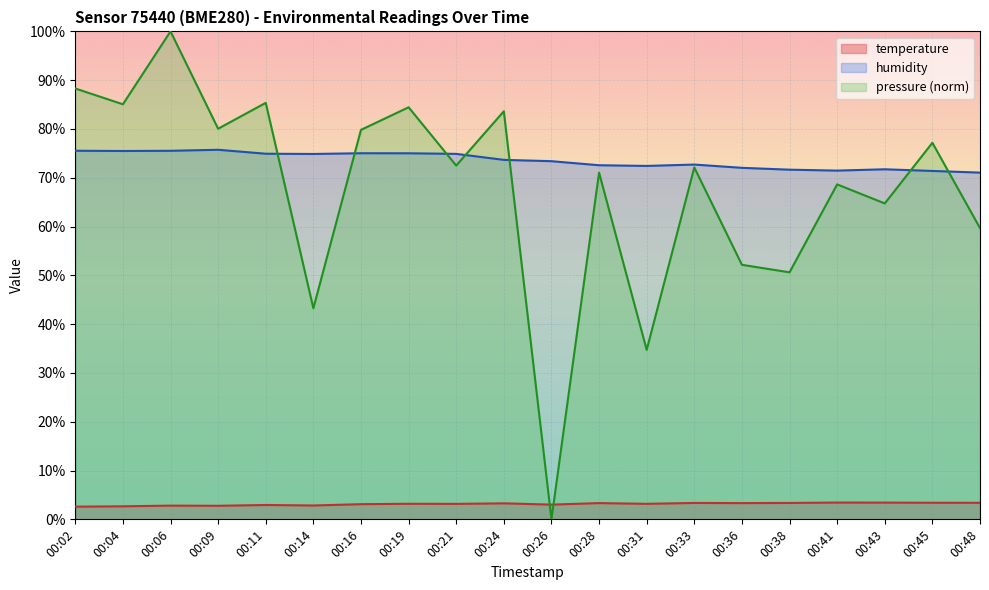

Is it true that pressure_norm equals 72.1 at 00:33?

True